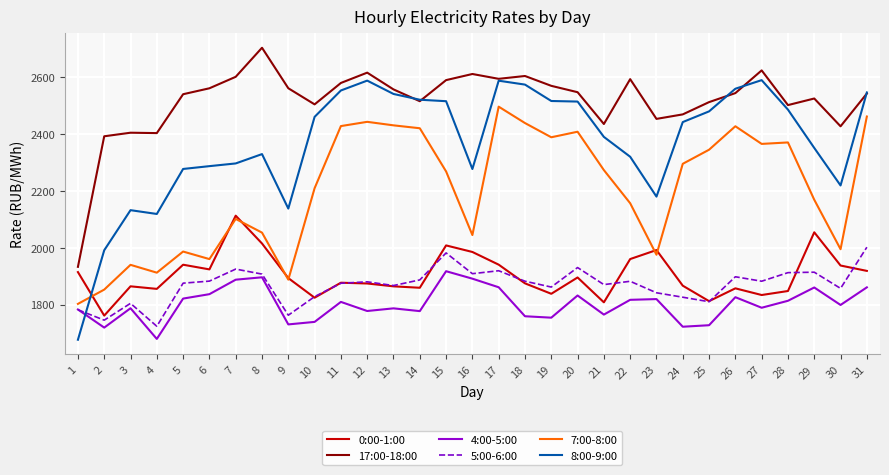

Is the value of 5:00-6:00 at 7 greater than the value of 0:00-1:00 at 7?

No